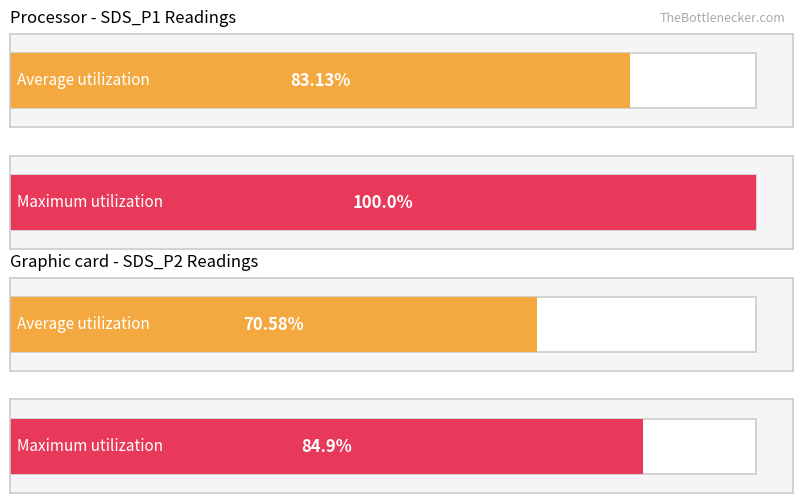

Which category has the lowest value across all series?

SDS_P2